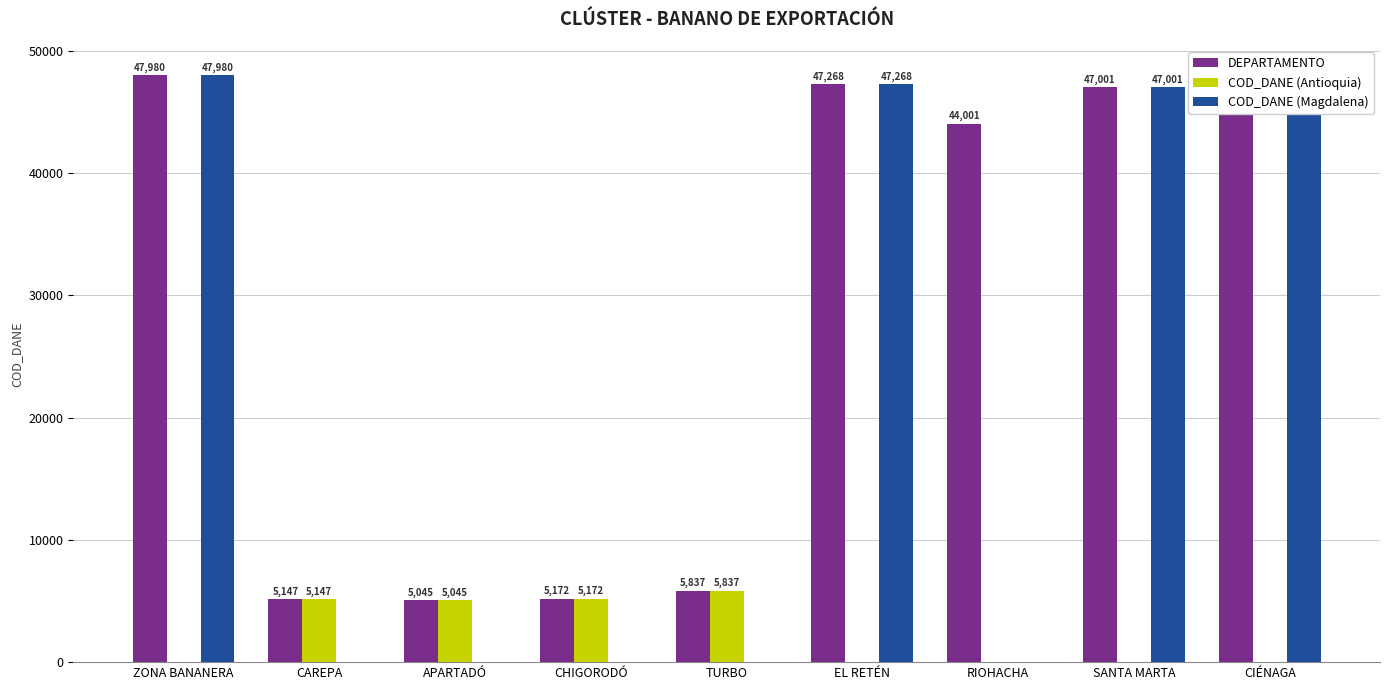

What is the sum of the DEPARTAMENTO values at EL RETÉN and APARTADÓ?

52313